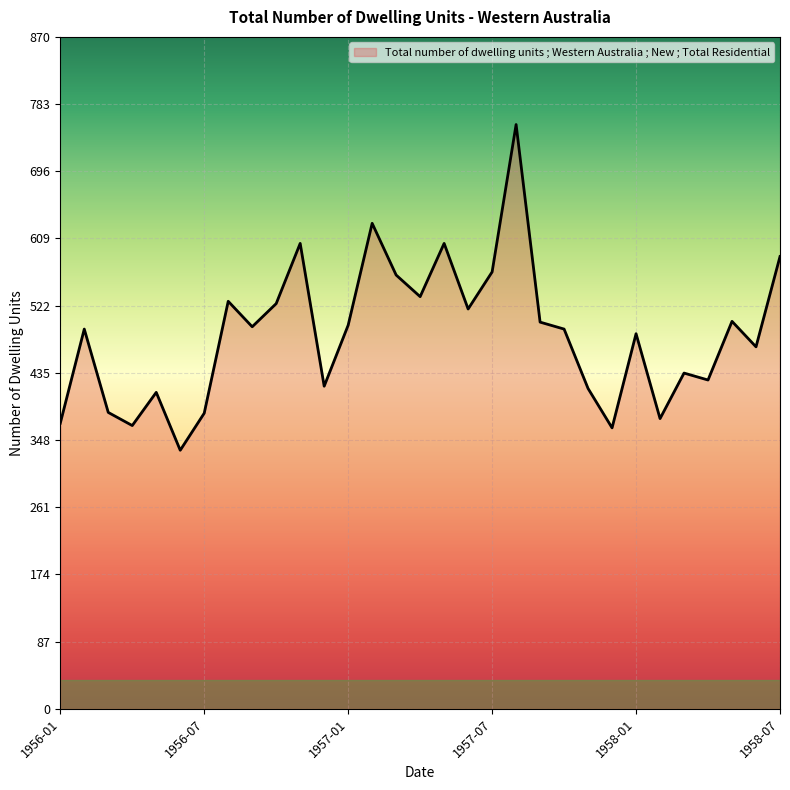

What is the minimum value shown in the chart?

335